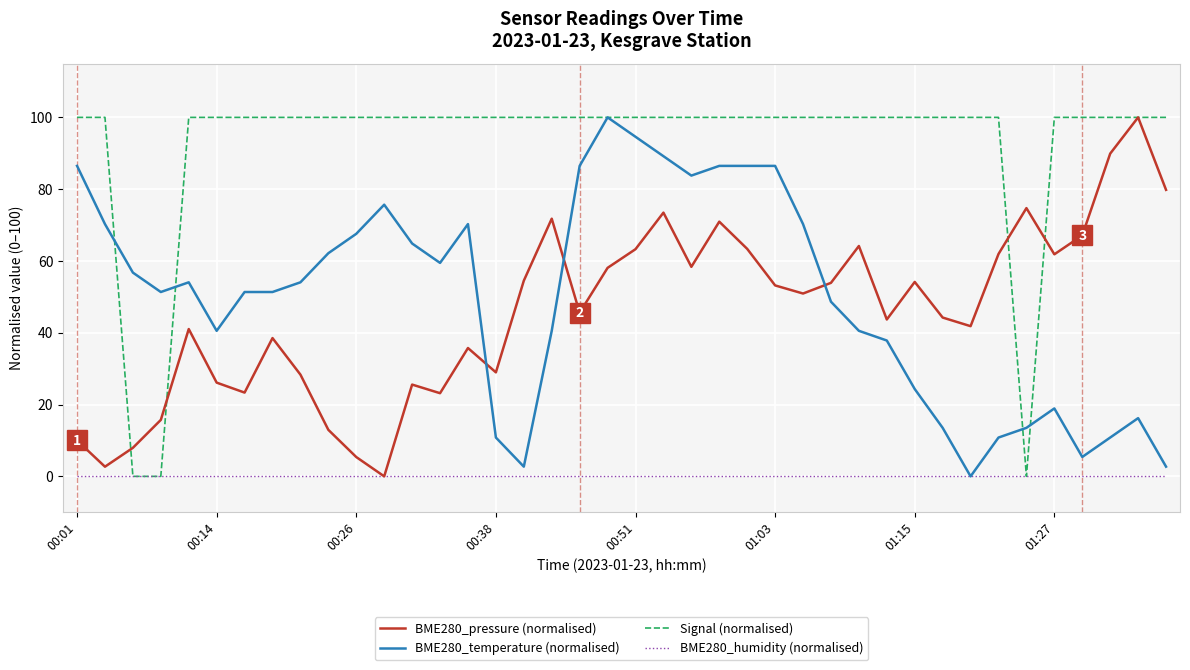

What is the maximum value shown in the chart?

100.0